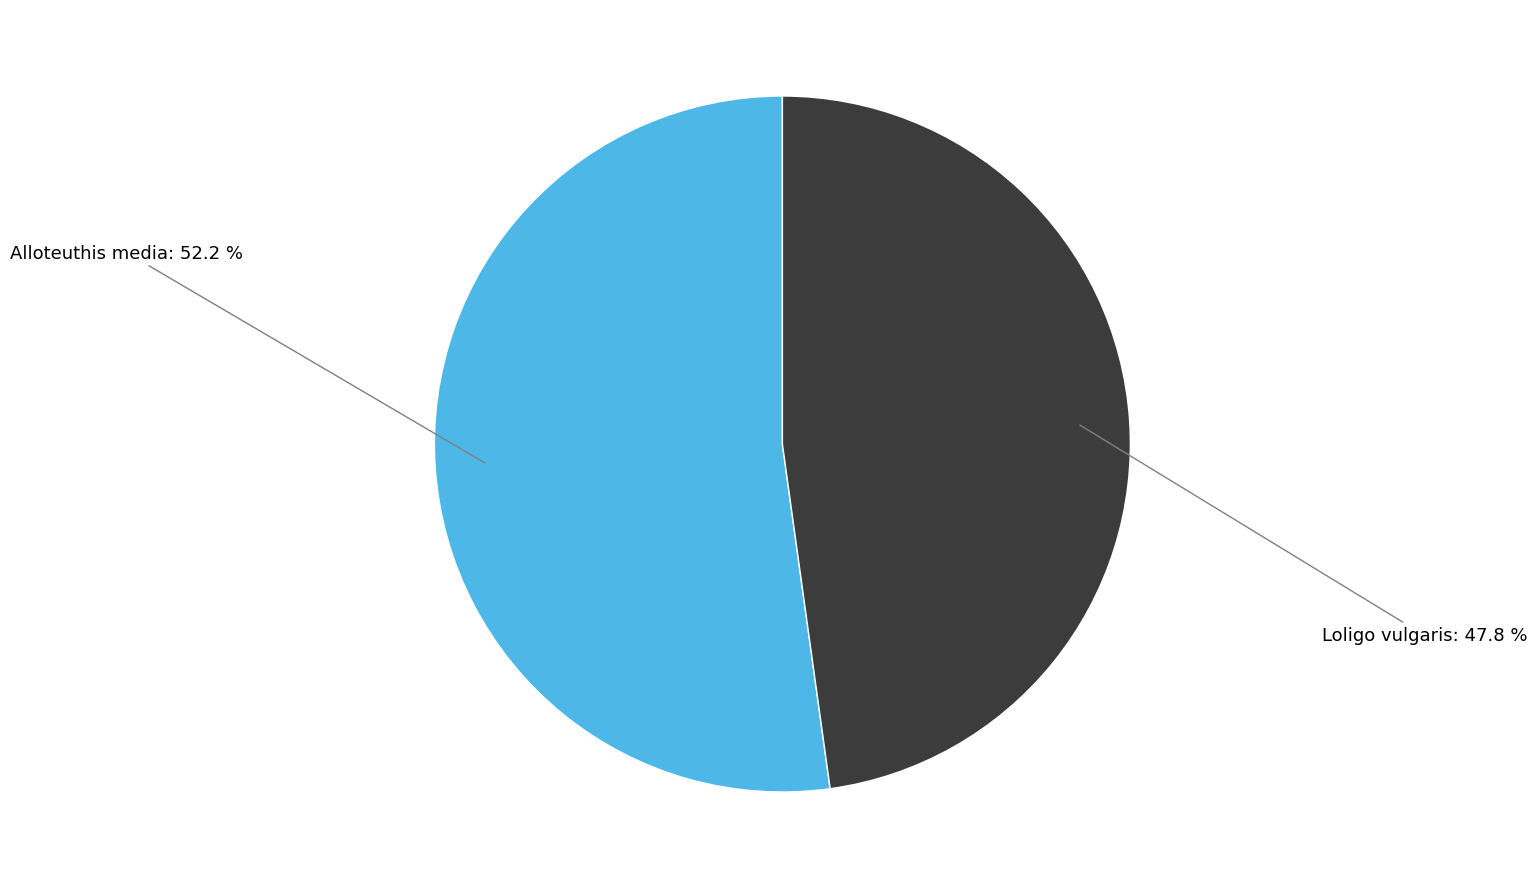

Is there any slice that represents more than half of the pie?

Yes